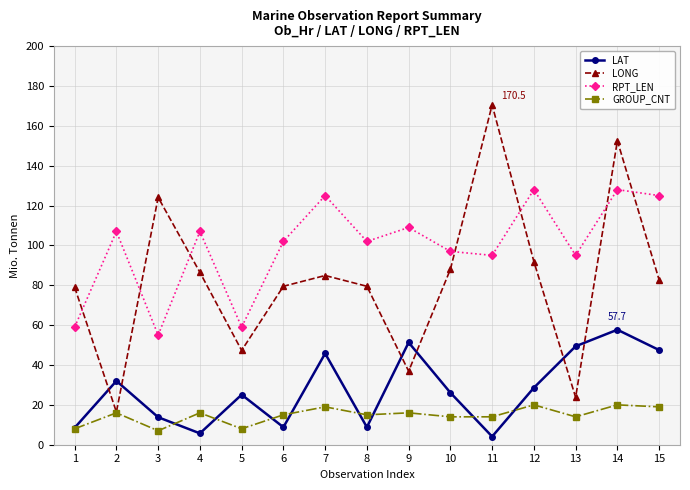

What is the approximate value of GROUP_CNT at 1?

8.0